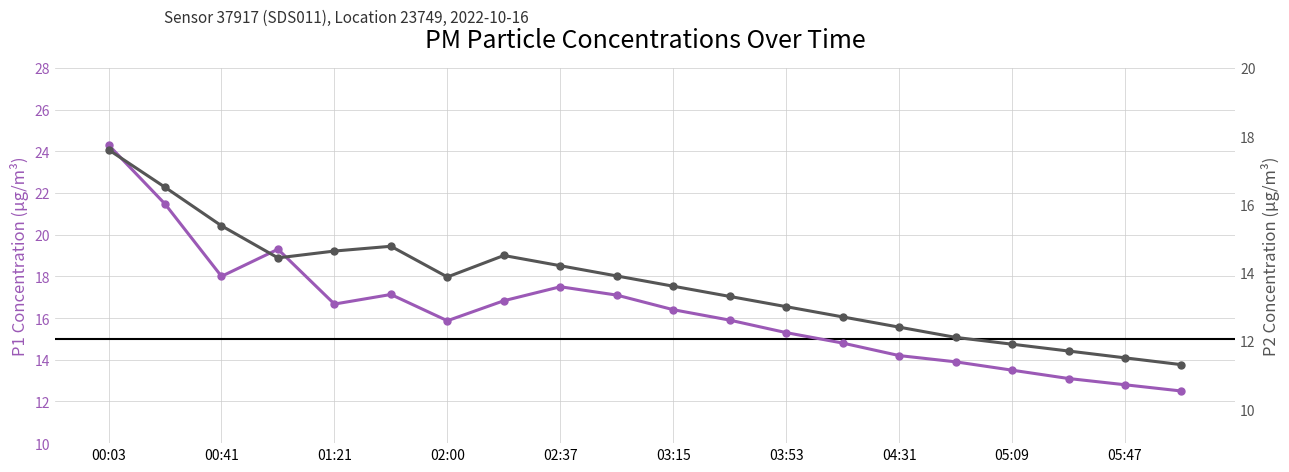

List the series in order of their peak value, lowest first.

P2, P1